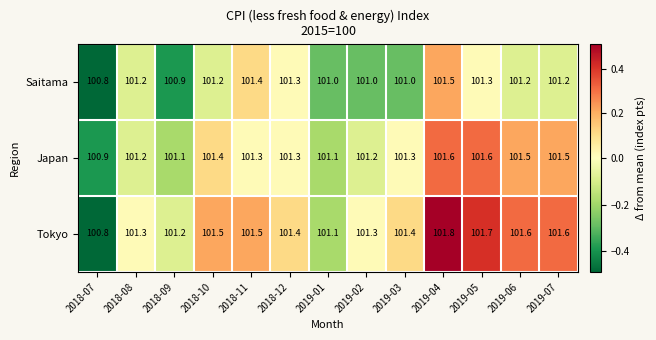

Which series has the widest spread of values?

Tokyo